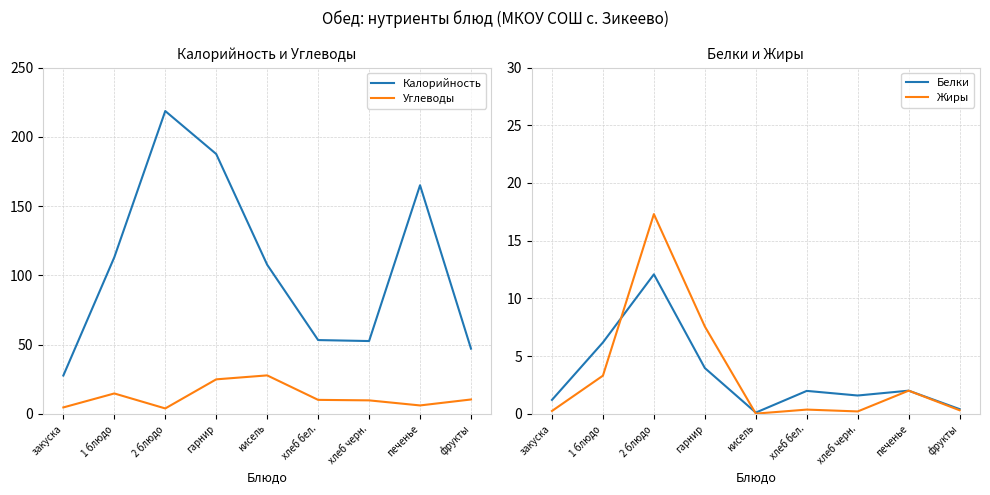

What is the highest value of the Белки series?

12.1